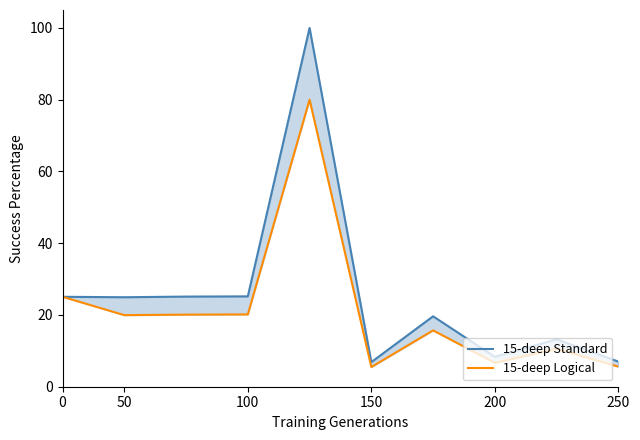

Which series has the largest range (max minus min)?

15-deep Standard